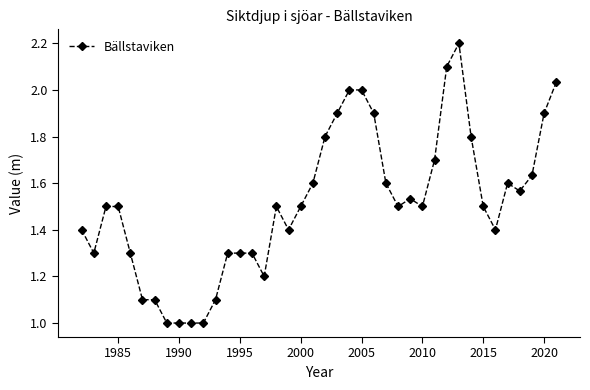

What is the value of the 22nd point from the left?

1.9